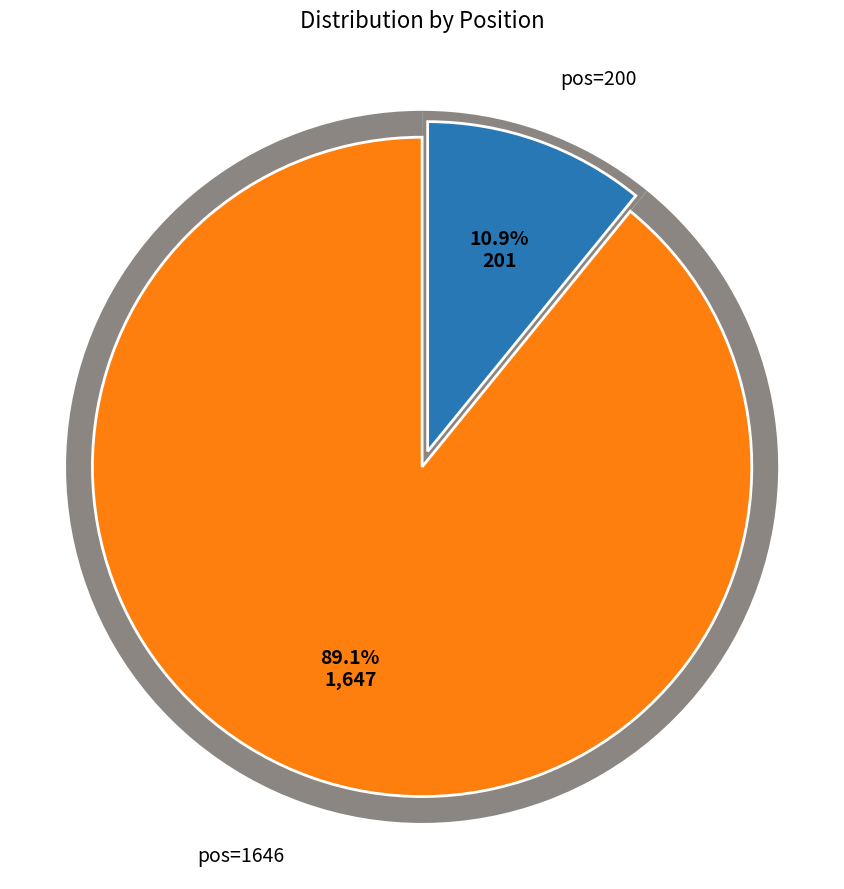

What is the ratio of the value at 1646 to the value at 200?

8.2